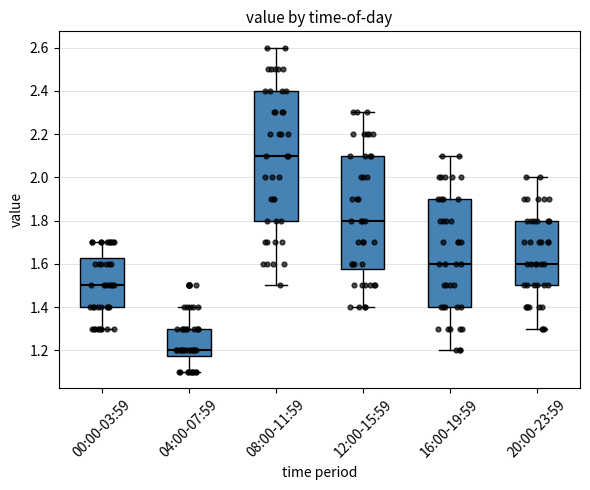

Reading left to right, transcribe this box plot: for each box, give where its median line is, the range the box spans, and where its two whiskers end, as read against the y-axis. The values are not printed on the chart, so give them approximately, as read against the axis.

00:00-03:59: median 1.50, box 1.40 to 1.62, whiskers 1.30 to 1.70
04:00-07:59: median 1.20, box 1.18 to 1.30, whiskers 1.10 to 1.40
08:00-11:59: median 2.10, box 1.80 to 2.40, whiskers 1.50 to 2.60
12:00-15:59: median 1.80, box 1.58 to 2.10, whiskers 1.40 to 2.30
16:00-19:59: median 1.60, box 1.40 to 1.90, whiskers 1.20 to 2.10
20:00-23:59: median 1.60, box 1.50 to 1.80, whiskers 1.30 to 2.00